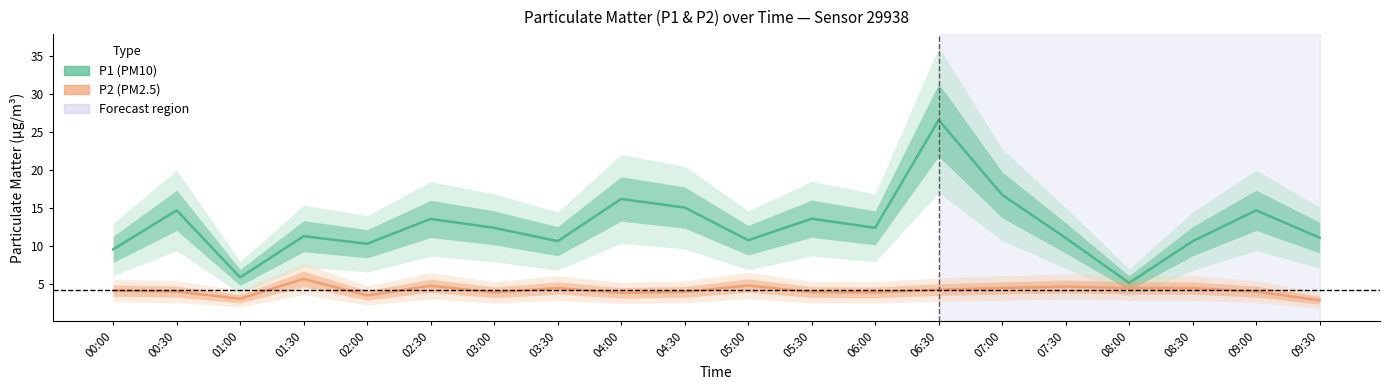

Reading right to left, transcribe all the data shown in this chart.

P1 (PM10): 11.1	14.7	10.7	5.2	11.1	16.8	26.6	12.4	13.6	10.8	15.1	16.2	10.7	12.4	13.6	10.3	11.3	5.9	14.7	9.6
P2 (PM2.5): 2.9	4.0	4.5	4.5	4.7	4.5	4.3	3.9	4.0	4.8	4.0	3.9	4.5	3.9	4.8	3.5	5.7	3.1	4.0	4.2